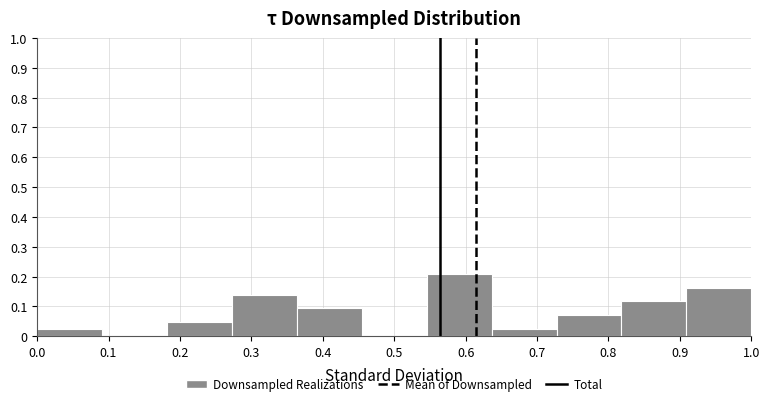

Over which range of the x-axis is the bar tallest?

0.55 to 0.64